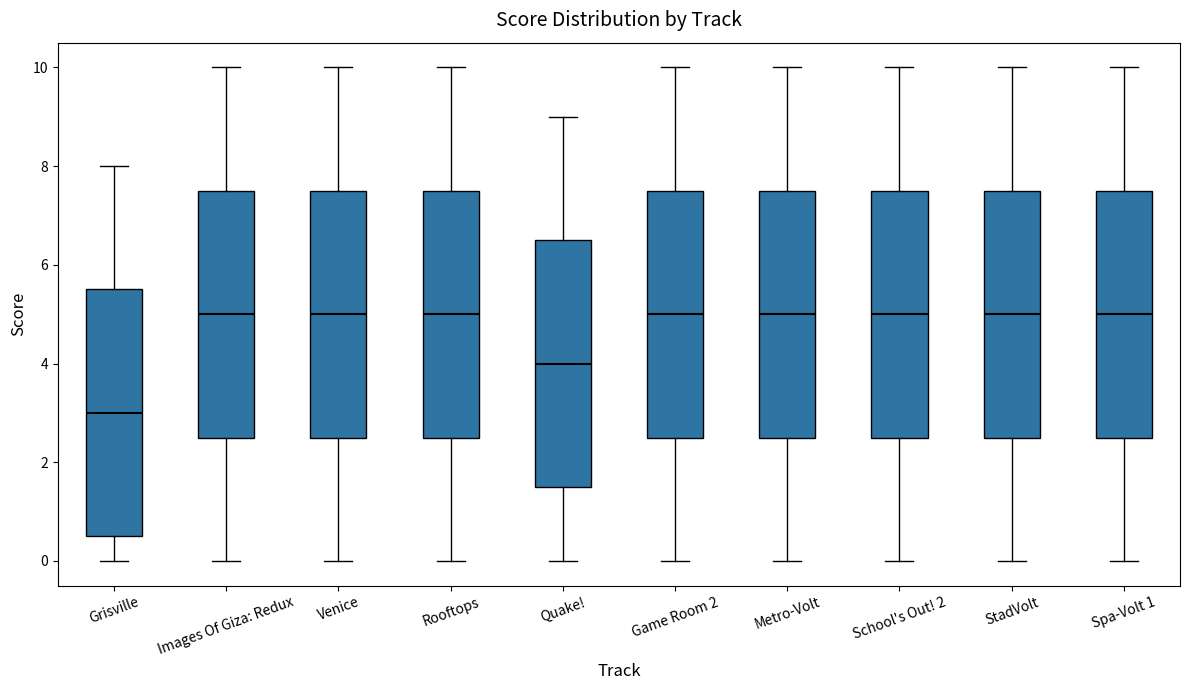

Reading left to right, transcribe this box plot: for each box, give where its median line is, the range the box spans, and where its two whiskers end, as read against the y-axis. The values are not printed on the chart, so give them approximately, as read against the axis.

Grisville: median 3.0, box 0.6 to 5.6, whiskers 0.0 to 8.0
Images Of Giza: Redux: median 5.0, box 2.6 to 7.6, whiskers 0.0 to 10.0
Venice: median 5.0, box 2.6 to 7.6, whiskers 0.0 to 10.0
Rooftops: median 5.0, box 2.6 to 7.6, whiskers 0.0 to 10.0
Quake!: median 4.0, box 1.6 to 6.6, whiskers 0.0 to 9.0
Game Room 2: median 5.0, box 2.6 to 7.6, whiskers 0.0 to 10.0
Metro-Volt: median 5.0, box 2.6 to 7.6, whiskers 0.0 to 10.0
School's Out! 2: median 5.0, box 2.6 to 7.6, whiskers 0.0 to 10.0
StadVolt: median 5.0, box 2.6 to 7.6, whiskers 0.0 to 10.0
Spa-Volt 1: median 5.0, box 2.6 to 7.6, whiskers 0.0 to 10.0